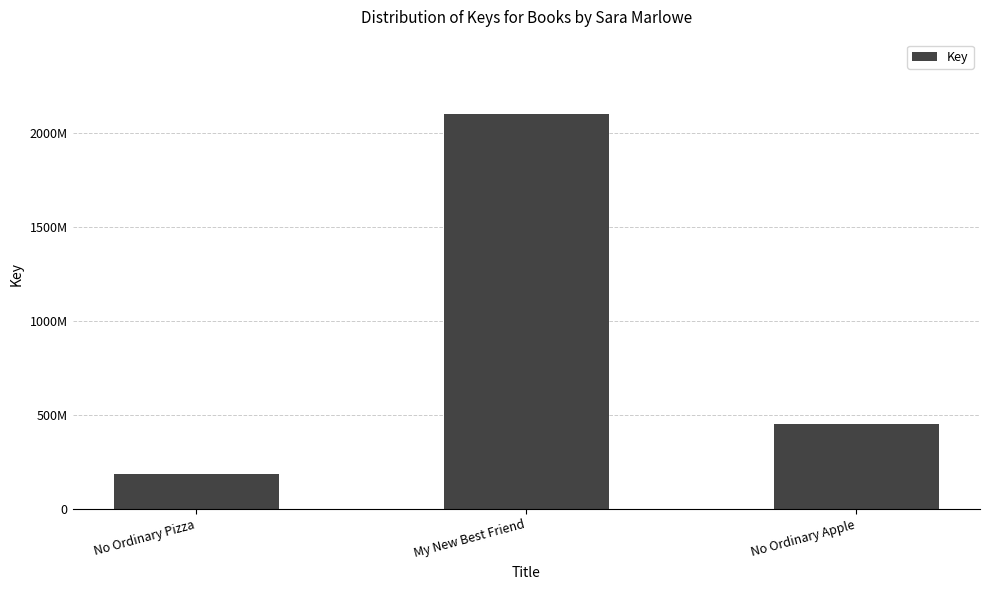

What is the sum of all values?

2741192370